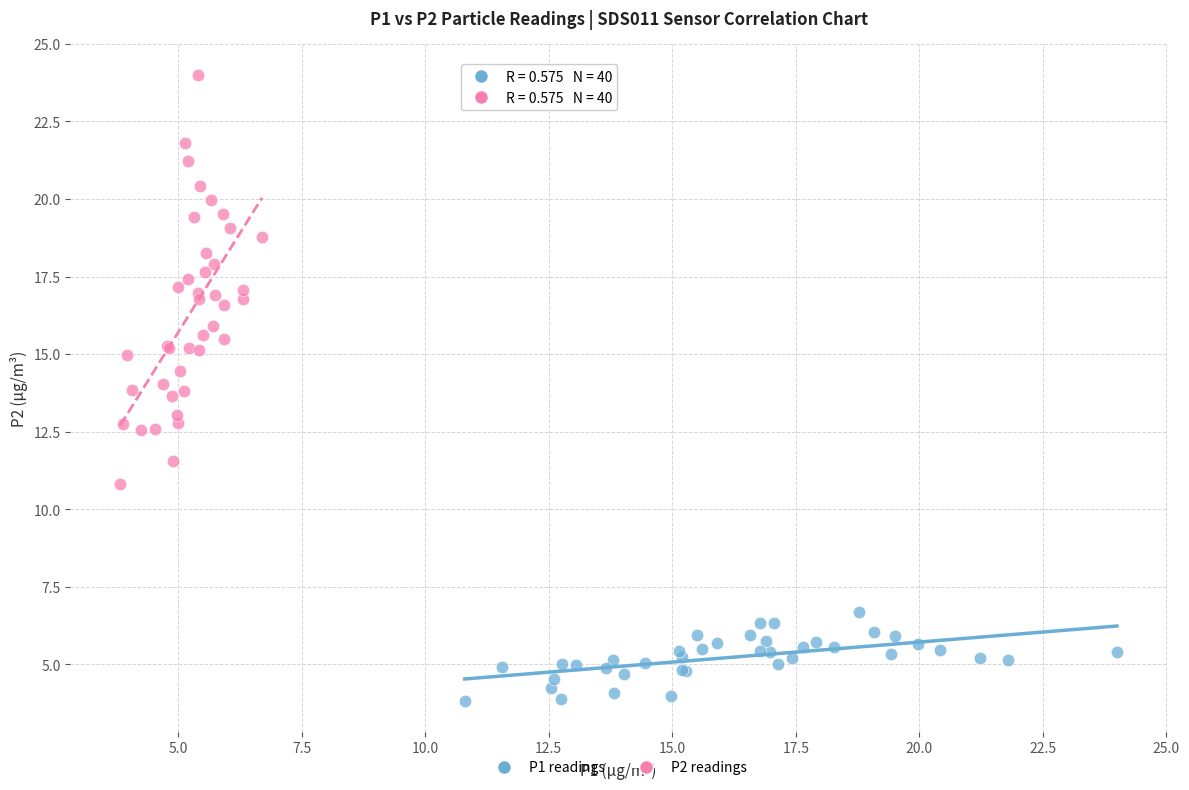

Which series has the largest Y range (max minus min)?

P2 readings